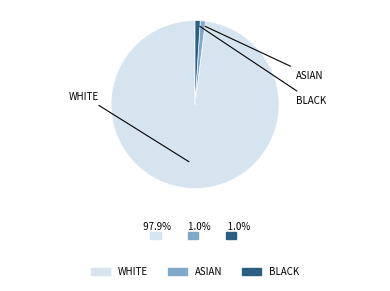

Is there a majority slice in this chart?

Yes